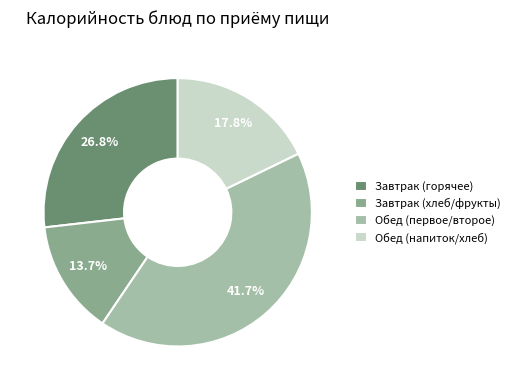

How many slices are in this pie chart?

4